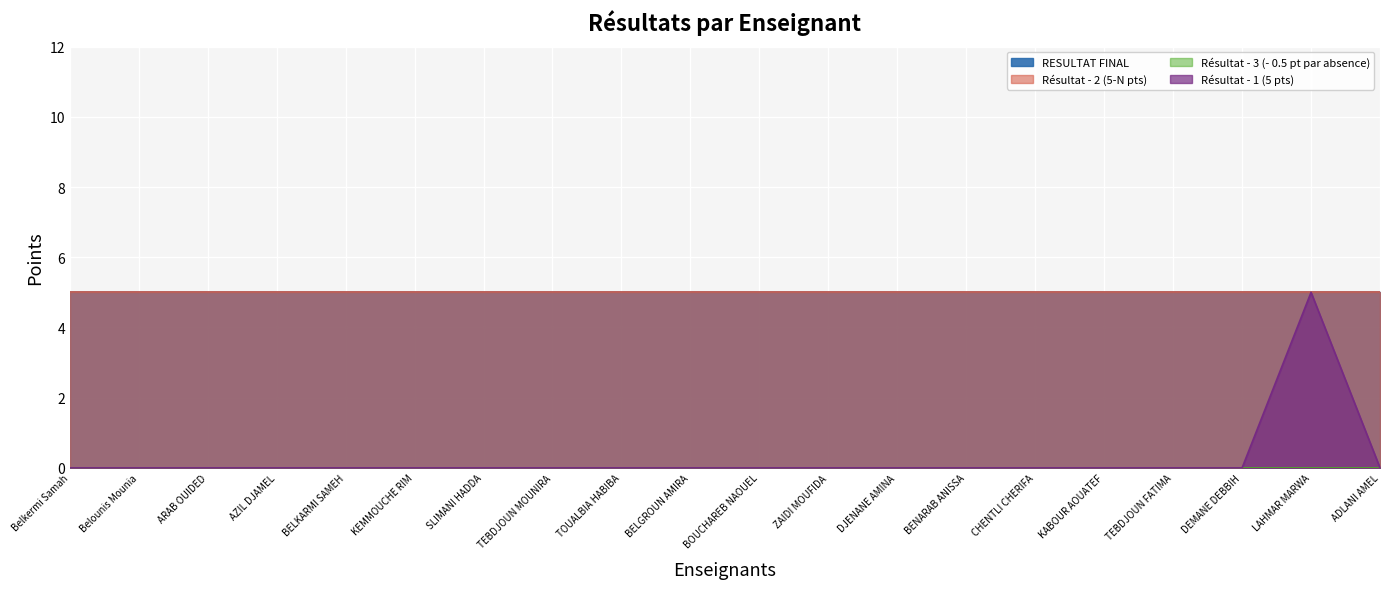

Which series has the widest spread of values?

Résultat - 1 (5 pts)